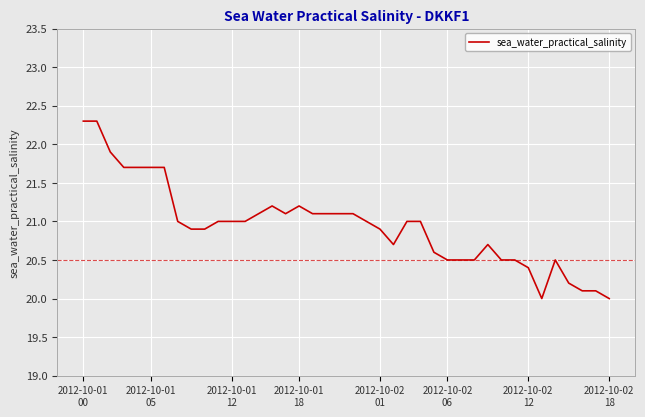

What is the maximum value shown in the chart?

22.3